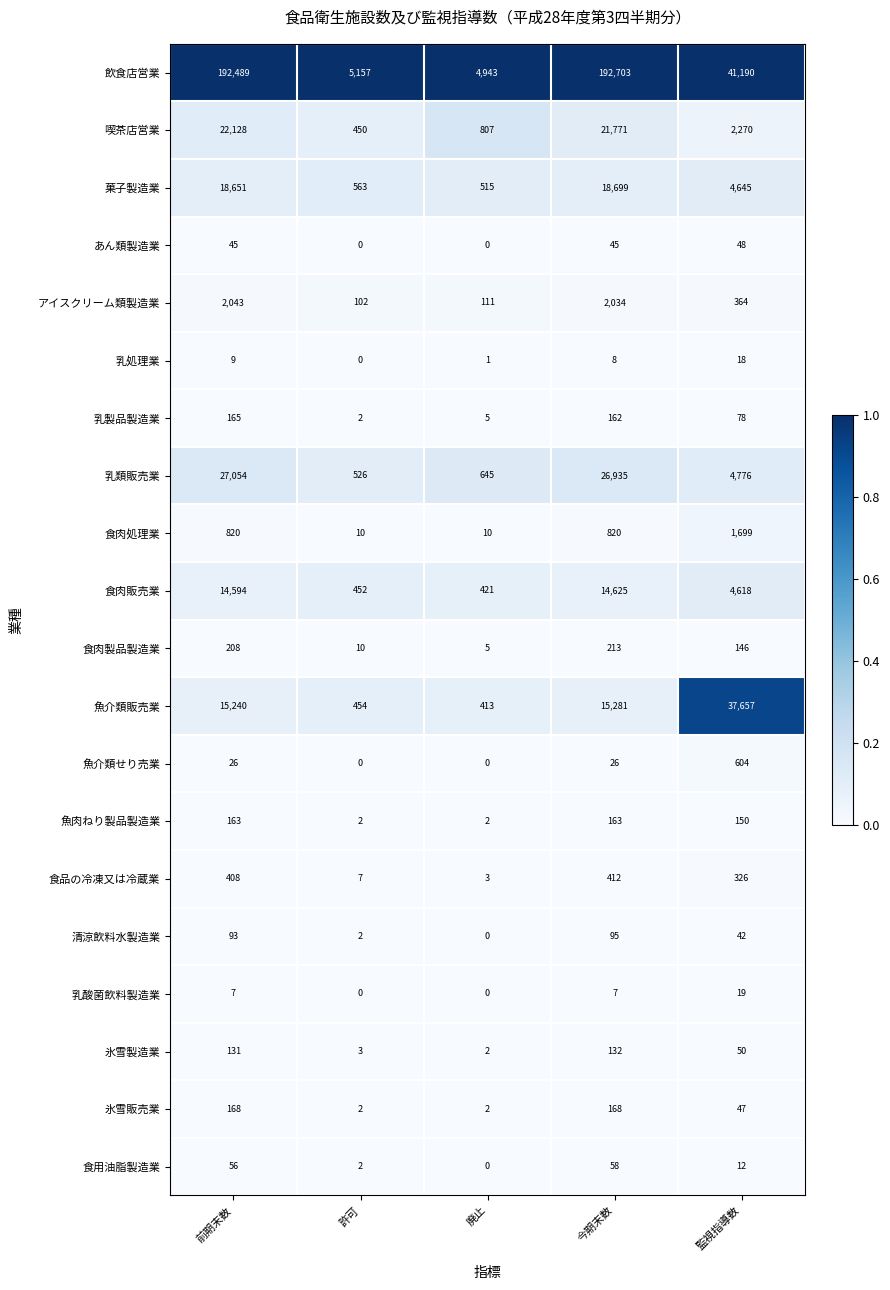

Rank the series by their maximum value, from highest to lowest.

飲食店営業, 魚介類販売業, 乳類販売業, 喫茶店営業, 菓子製造業, 食肉販売業, アイスクリーム類製造業, 食肉処理業, 魚介類せり売業, 食品の冷凍又は冷蔵業, 食肉製品製造業, 氷雪販売業, 乳製品製造業, 魚肉ねり製品製造業, 氷雪製造業, 清涼飲料水製造業, 食用油脂製造業, あん類製造業, 乳酸菌飲料製造業, 乳処理業